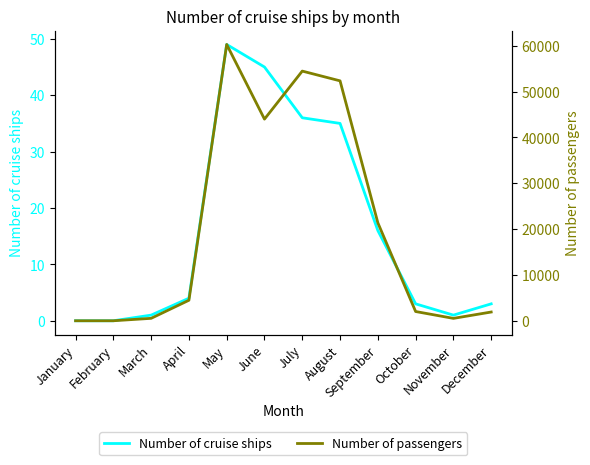

Where is Number of passengers nearest to the value 30134?

September